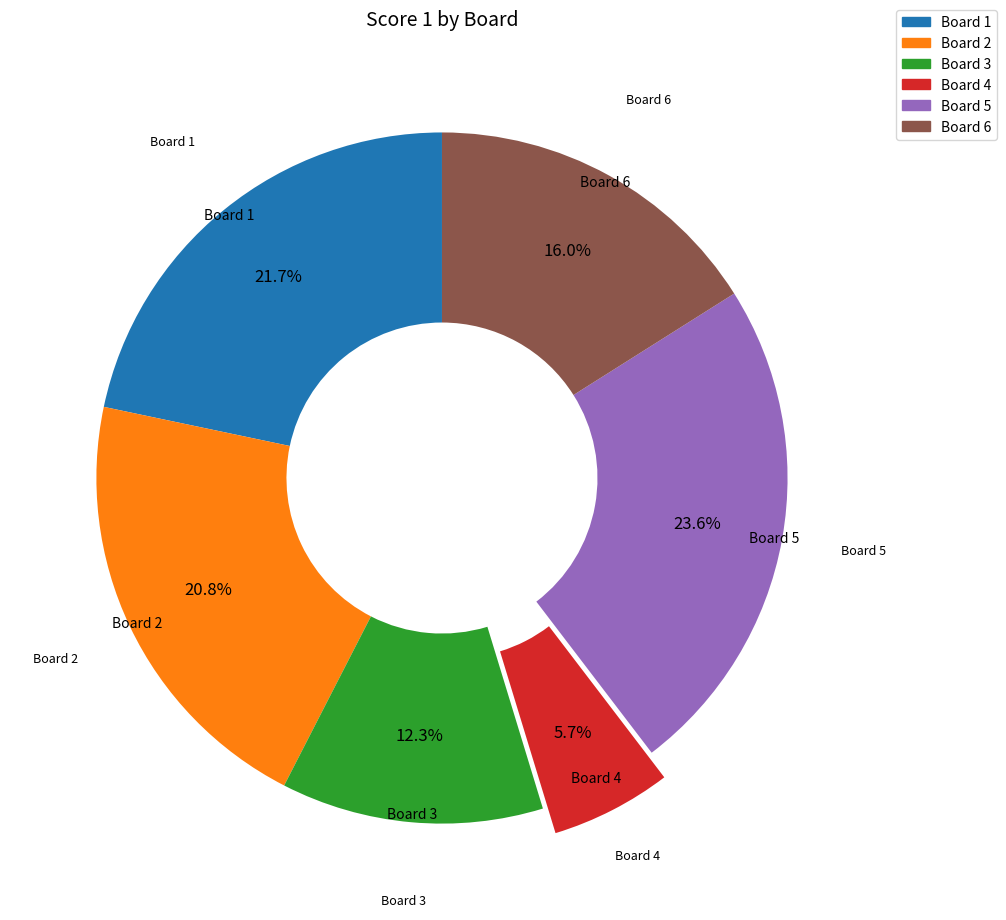

Is there any slice that represents more than half of the pie?

No